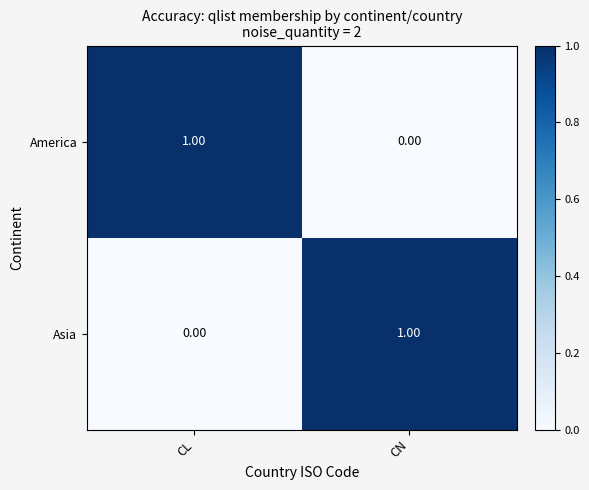

How many values in the America series are below 1?

1